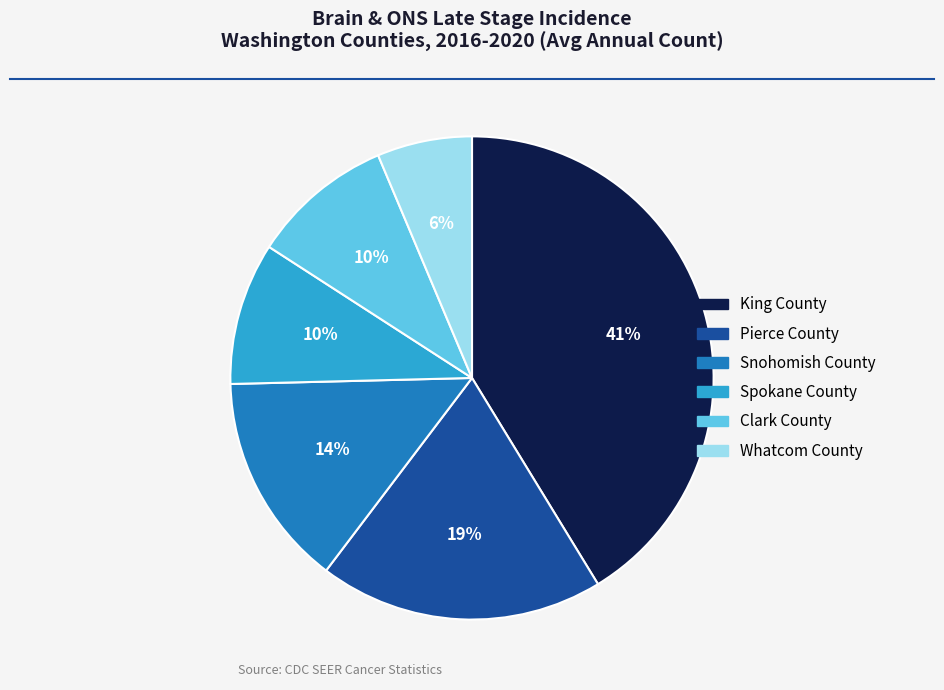

To the nearest percent, what is the difference between the largest and smallest slice percentages?

35%